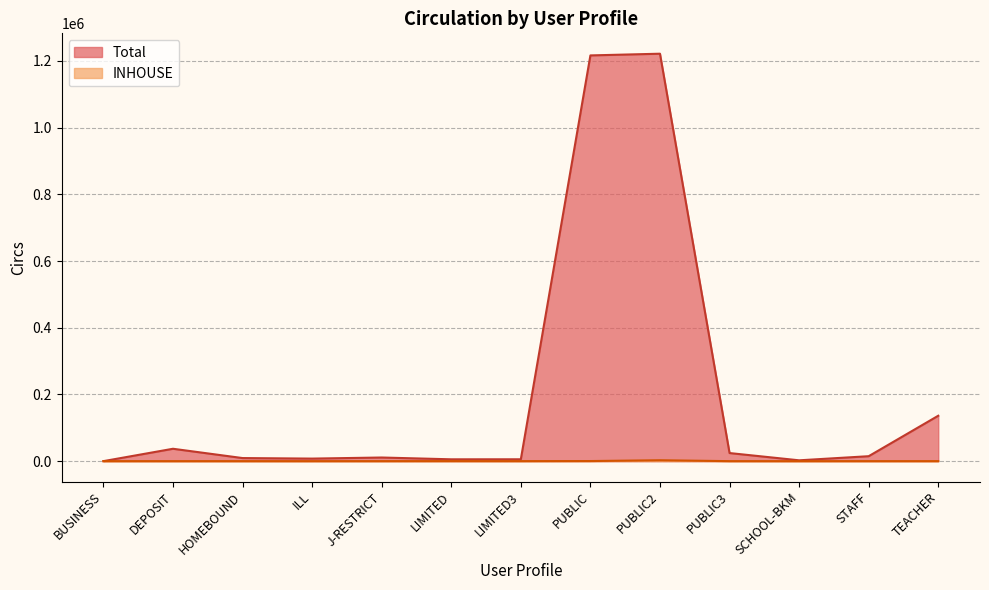

Rank the series by their maximum value, from lowest to highest.

INHOUSE, Total